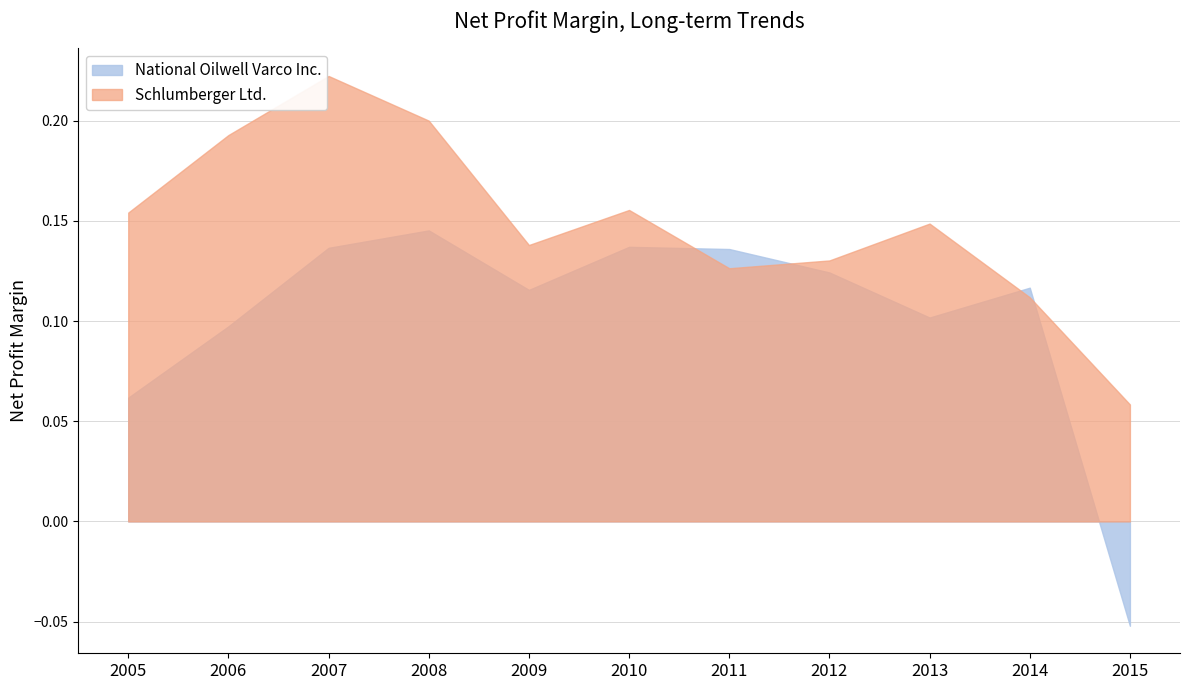

What is the difference between the National Oilwell Varco Inc. values at 2015 and 2005?

0.1